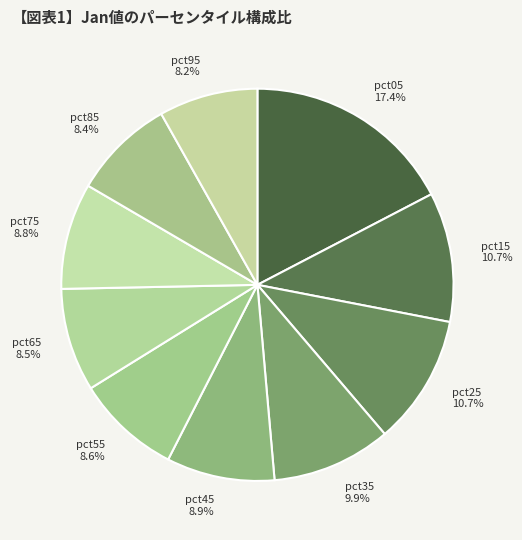

Which has a higher value, pct35 or pct55?

pct35